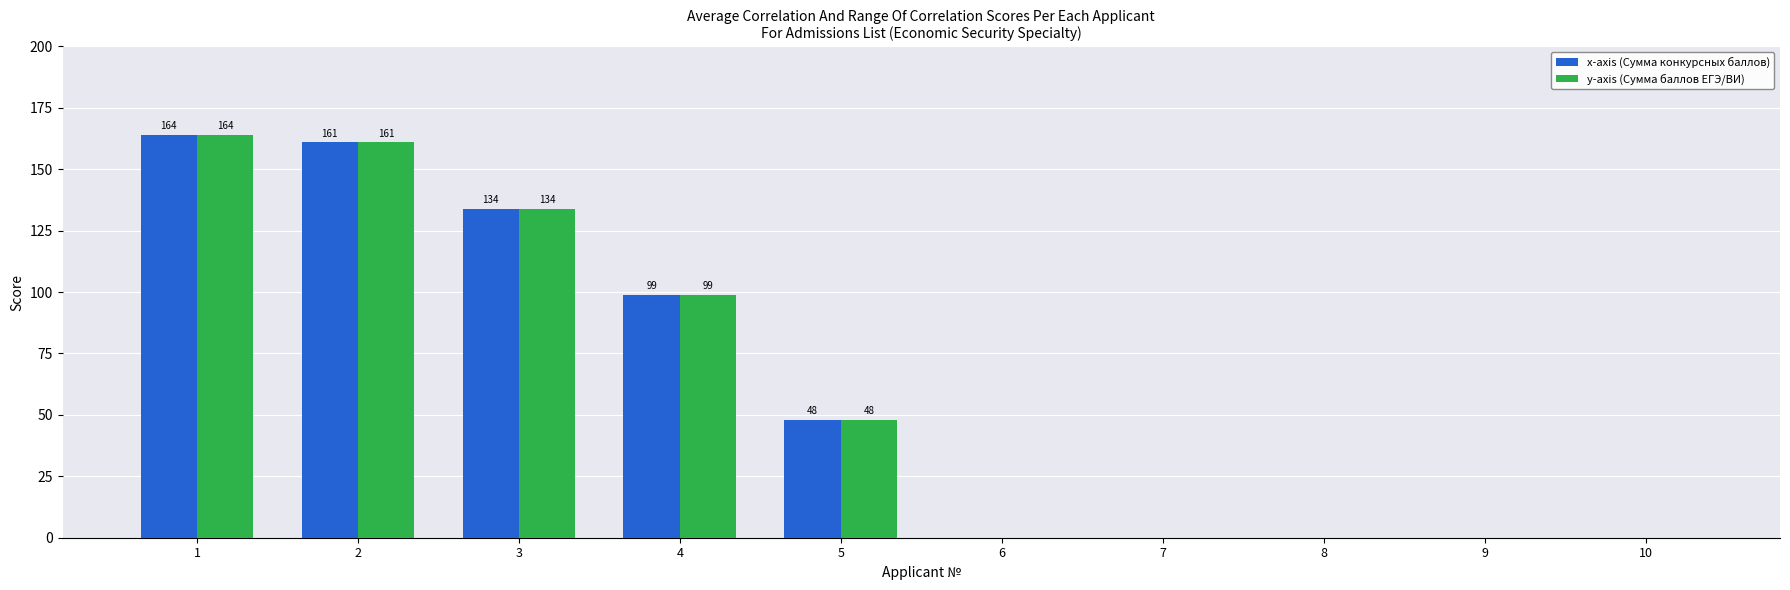

What is the maximum value for x-axis (Сумма конкурсных баллов)?

164